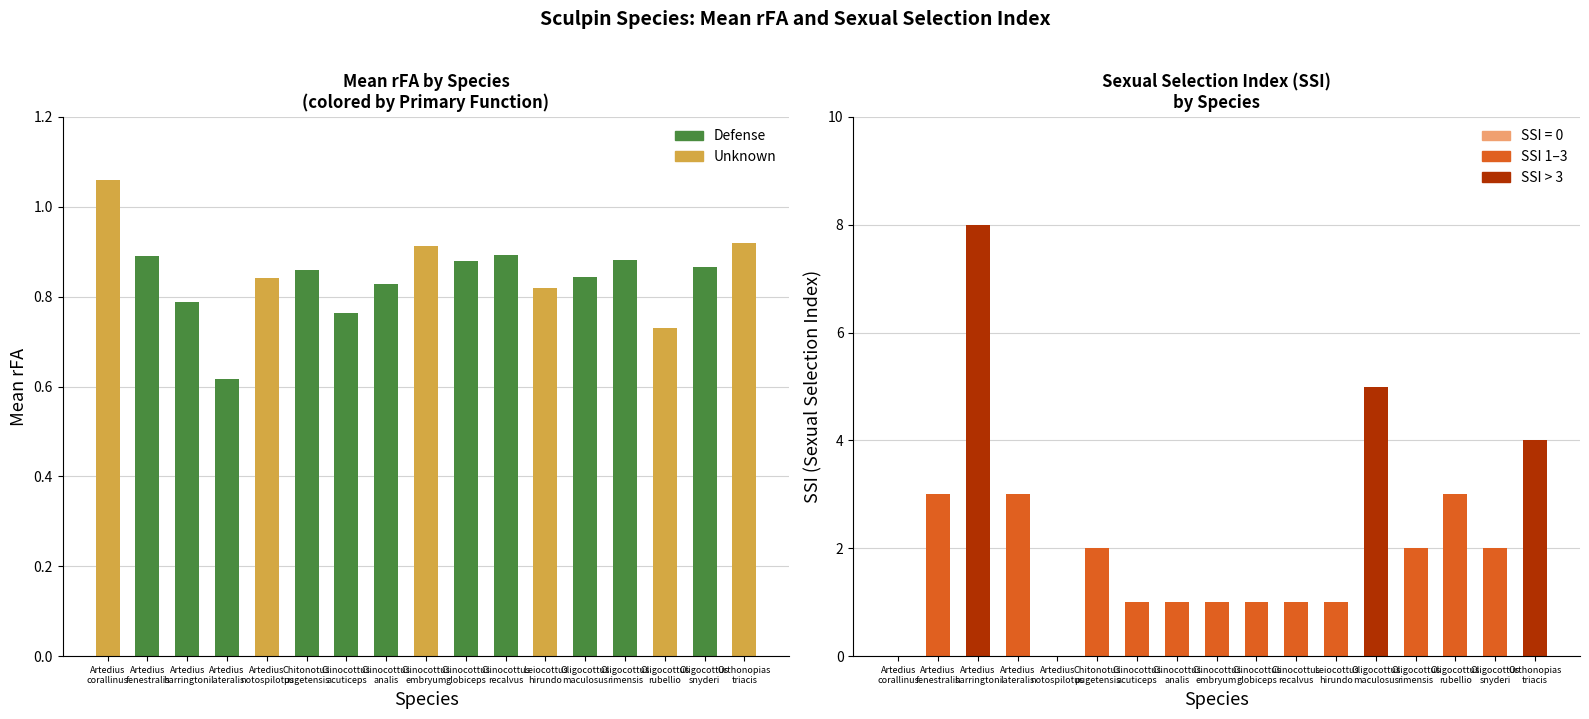

What is the label of the 3rd bar from the left?

Artedius harringtoni